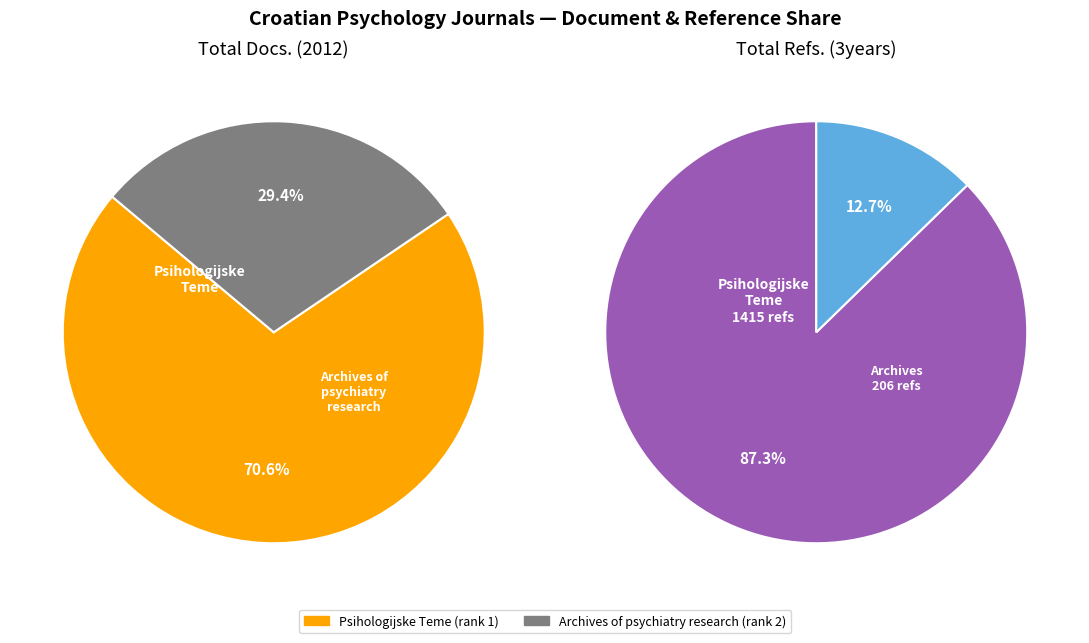

Which has a higher value, Archives of psychiatry research or Psihologijske Teme?

Psihologijske Teme